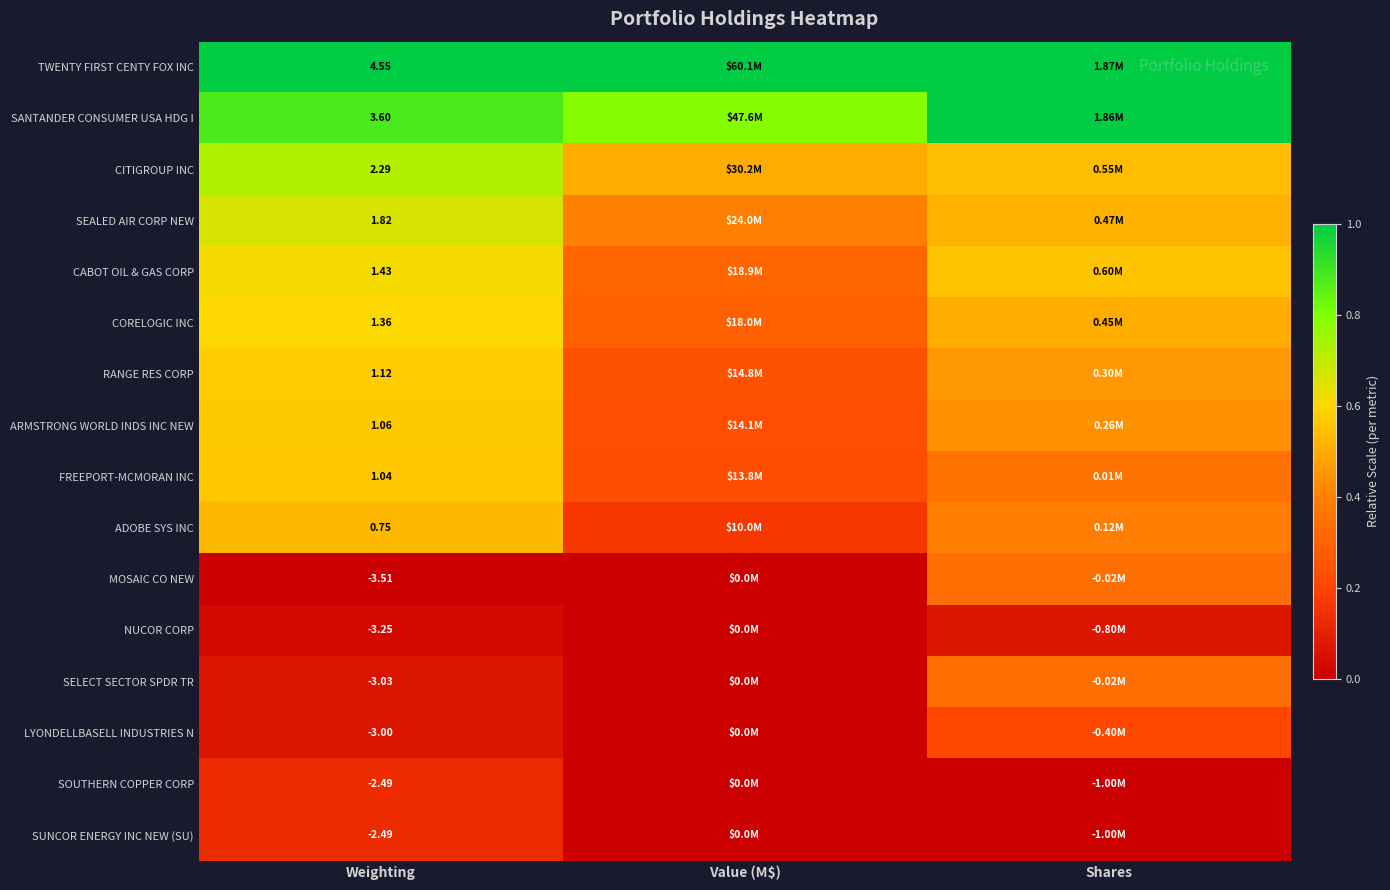

Which series has the largest total across all categories?

TWENTY FIRST CENTY FOX INC